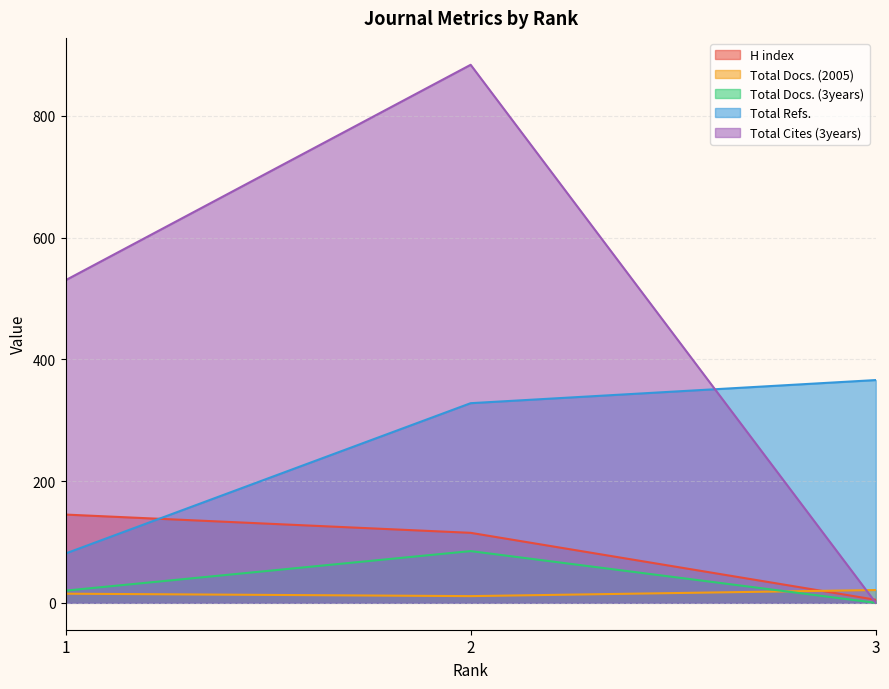

How many lines are shown in the chart?

5